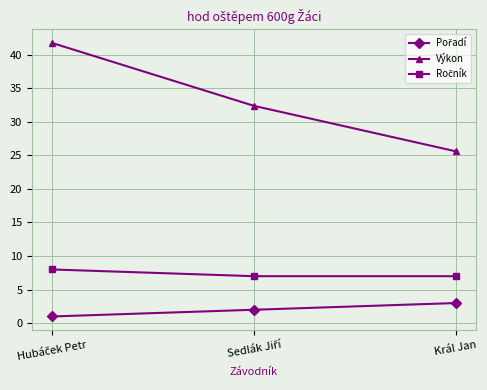

What is the label of the 1st point from the right?

Král Jan